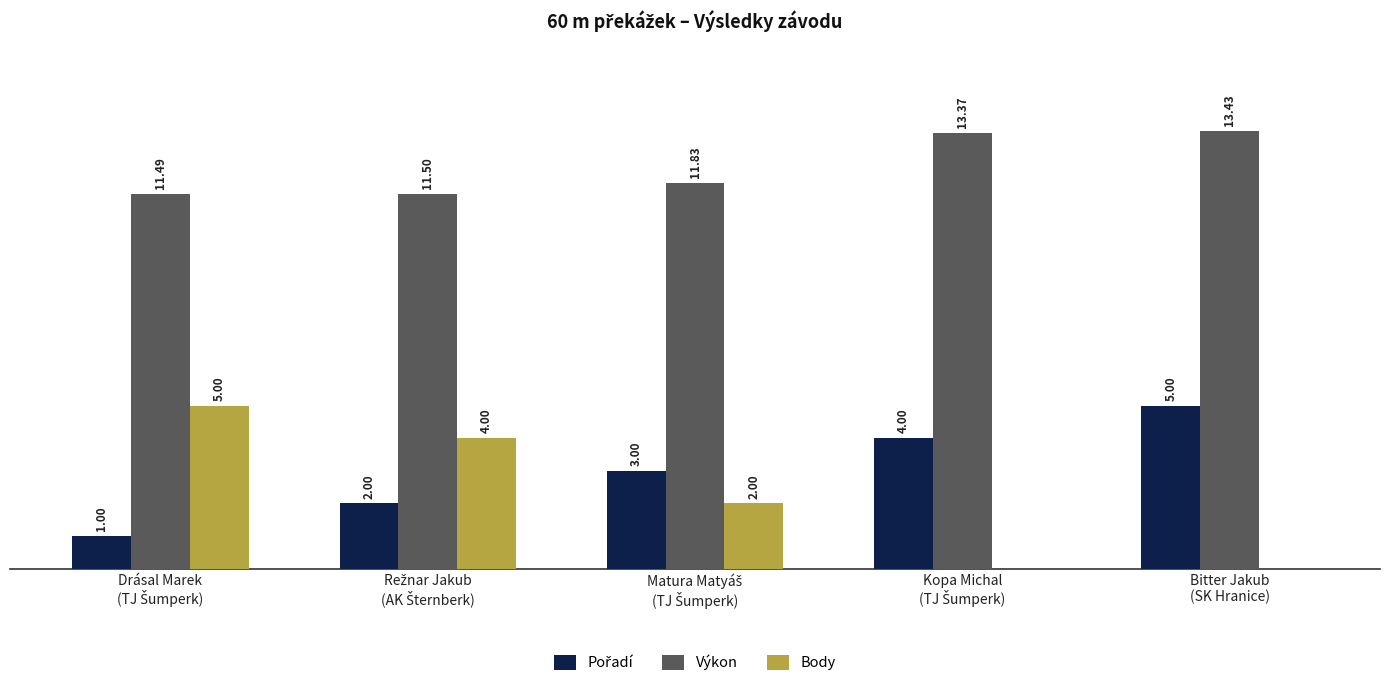

Which series has the largest total across all categories?

Výkon